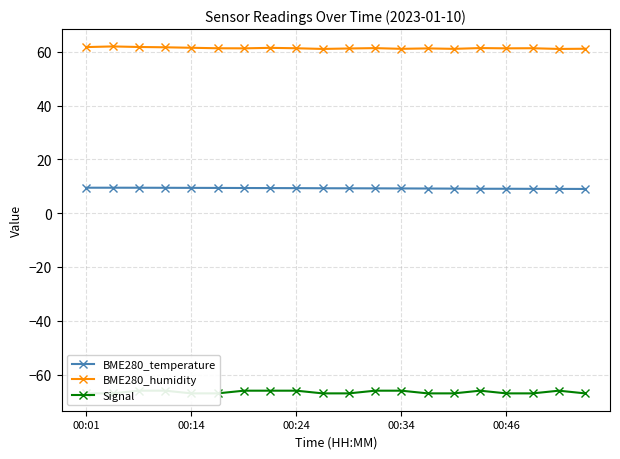

What is the value of the BME280_temperature point at the 20th from the left?

9.0